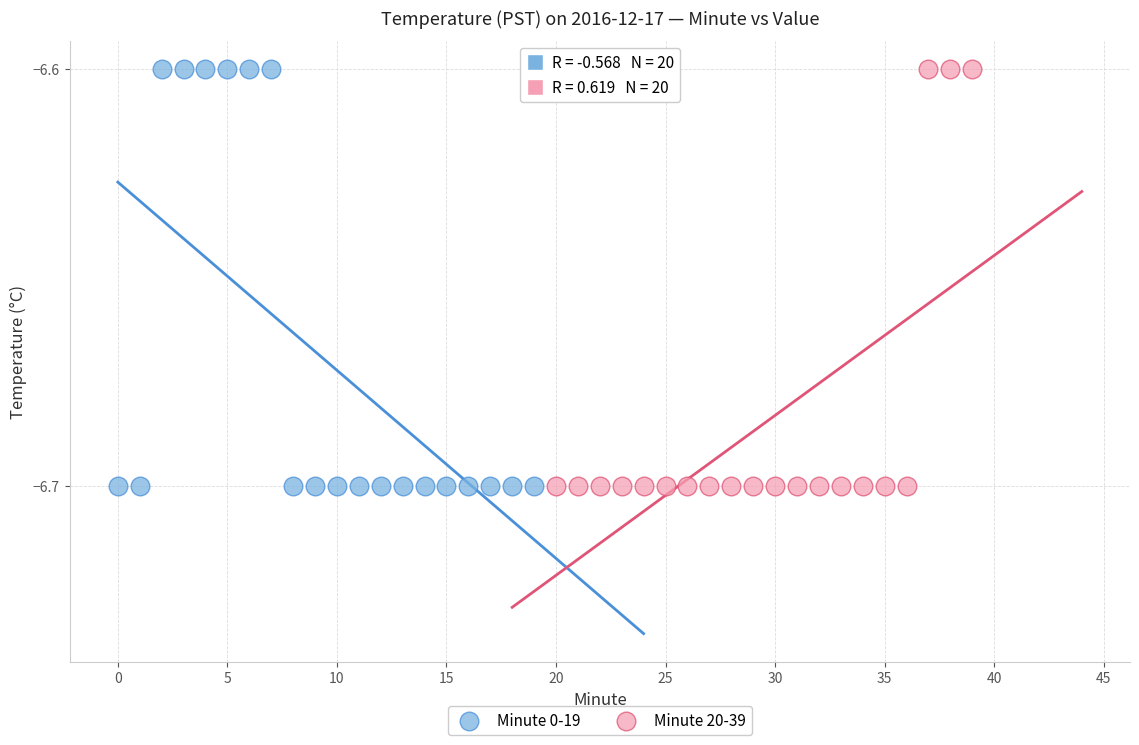

What are all the series names shown in the legend?

Minute 0-19, Minute 20-39